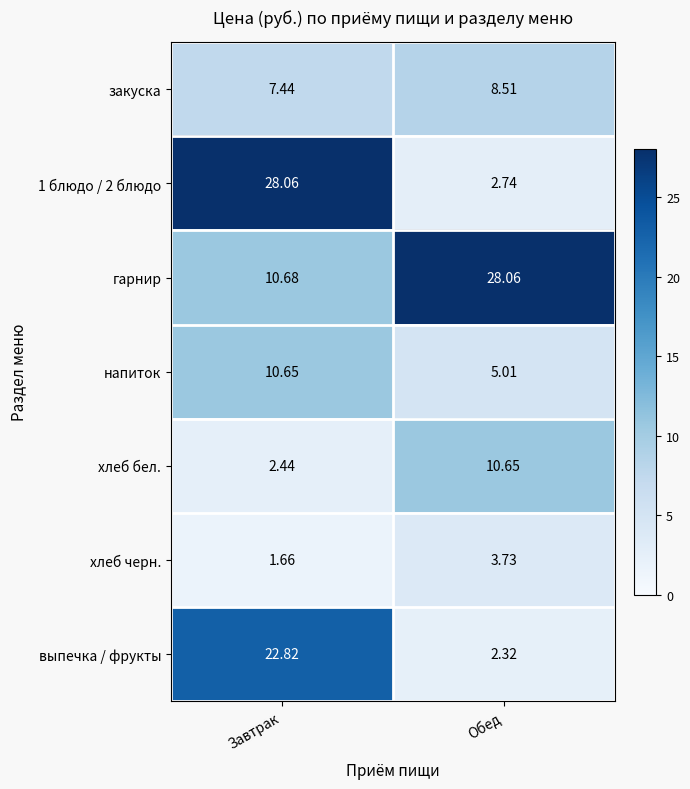

At which category is the sum across all series the highest?

Завтрак